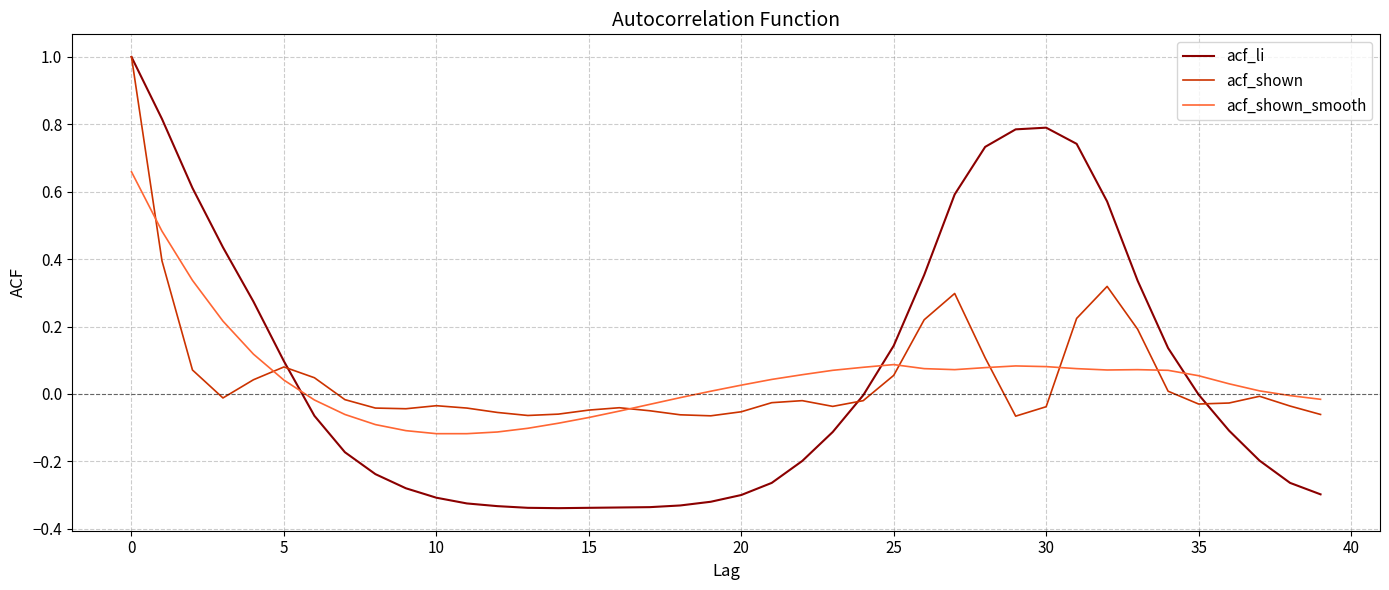

Count the number of data series in this chart.

3